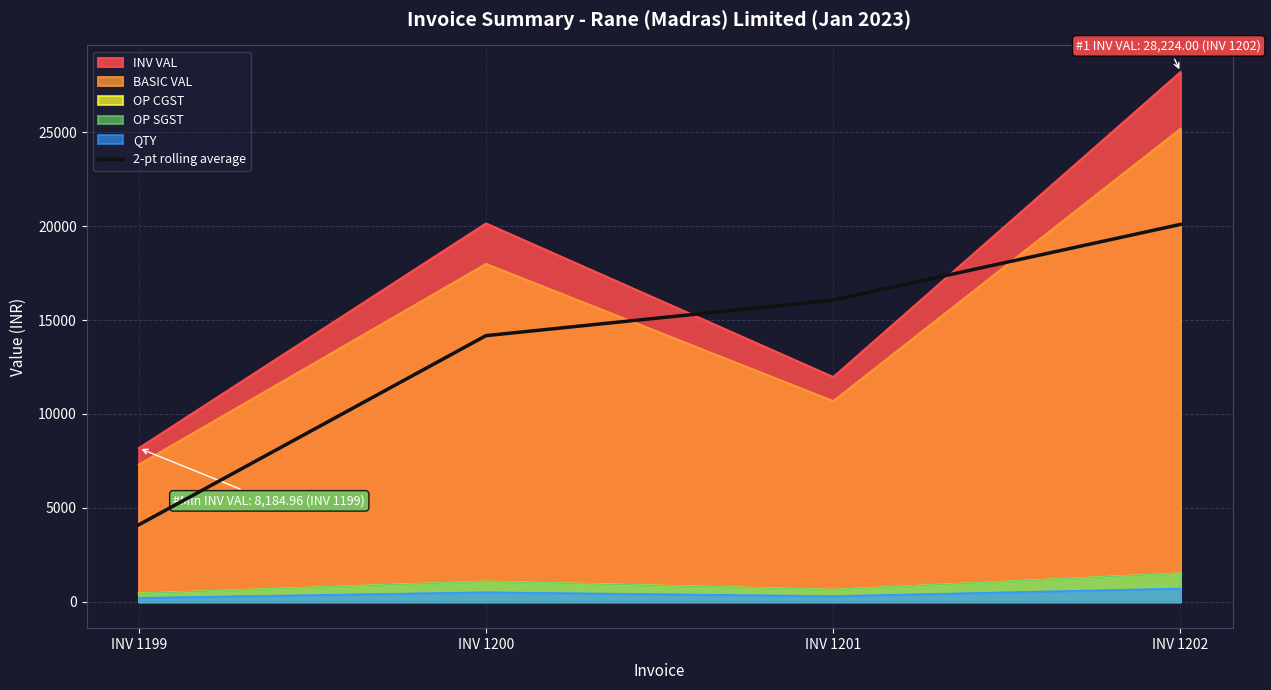

Reading left to right, what are all the values shown in this chart?

INV 1199=4092.5	INV 1200=14172.5	INV 1201=16067.5	INV 1202=20099.5